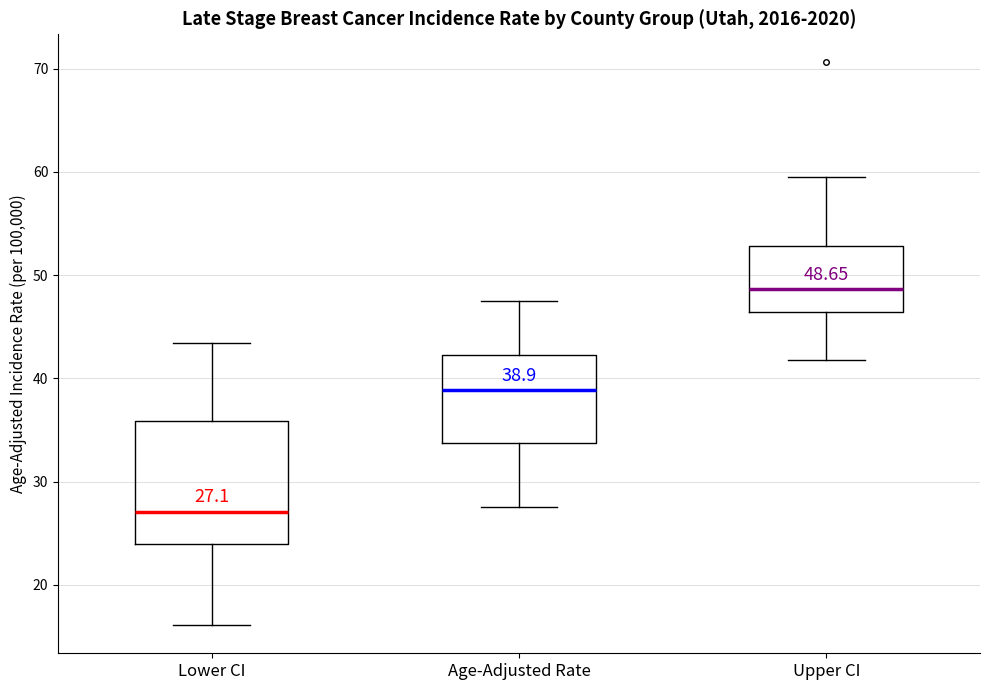

Which box's median line is the lowest?

Lower CI